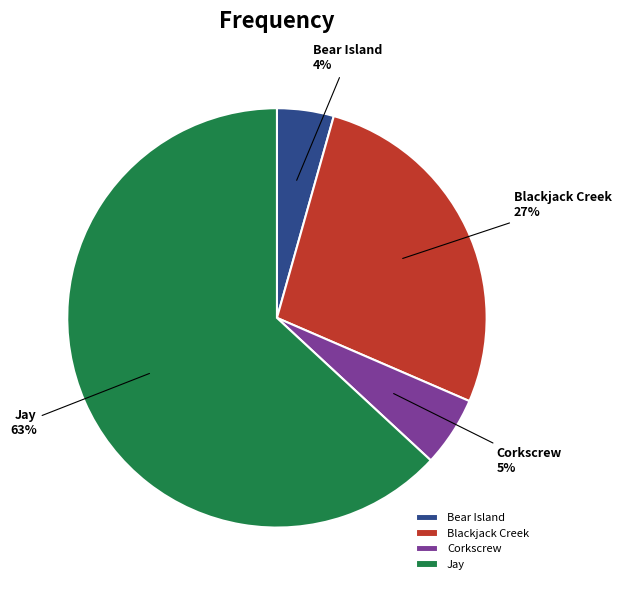

How many segments does this pie chart have?

4